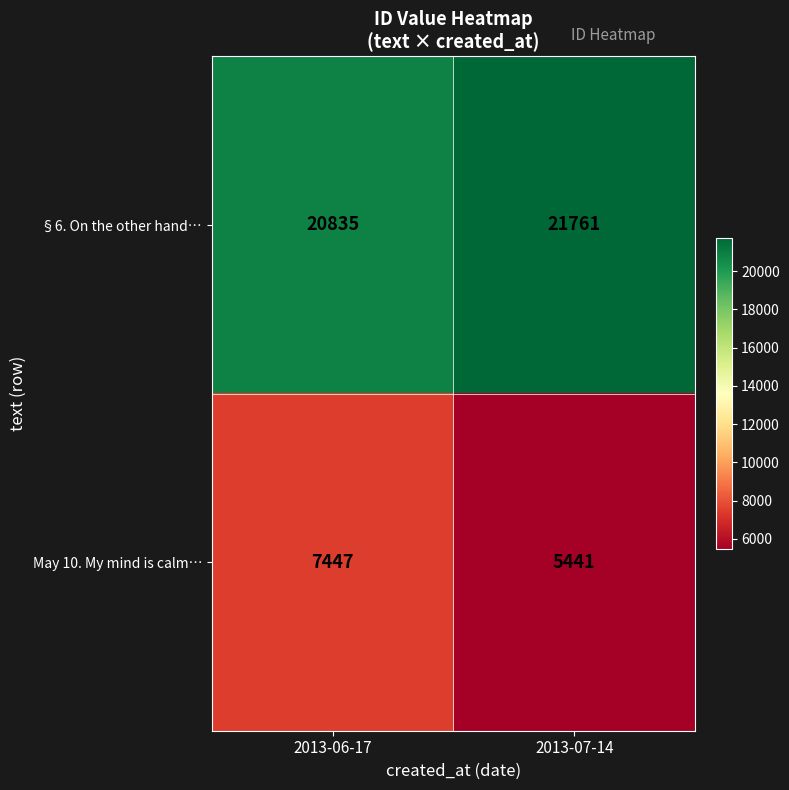

Which series has the largest total across all categories?

§6. On the other hand…